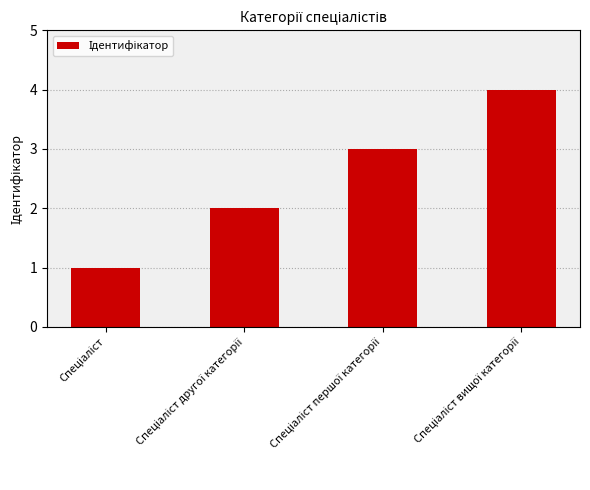

What is the difference between the maximum and minimum values?

3